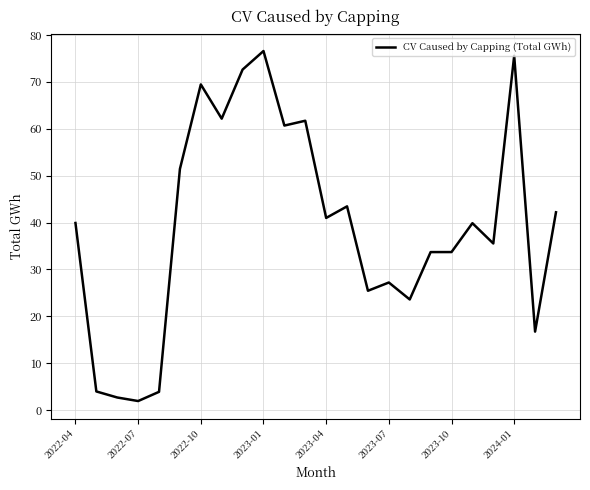

What is the minimum value shown in the chart?

1.9